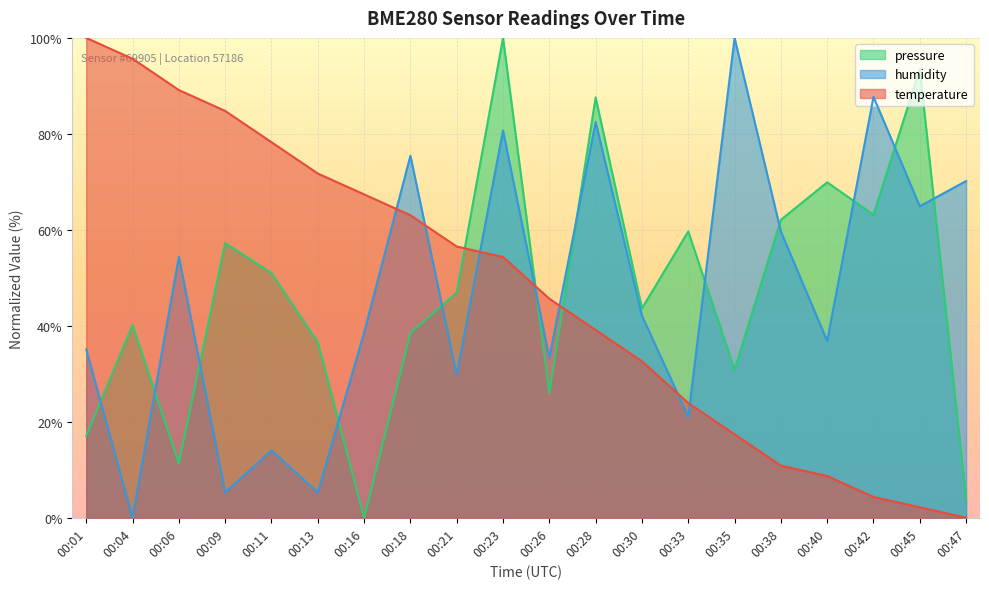

Where do pressure and temperature first cross each other?

00:21 and 00:23